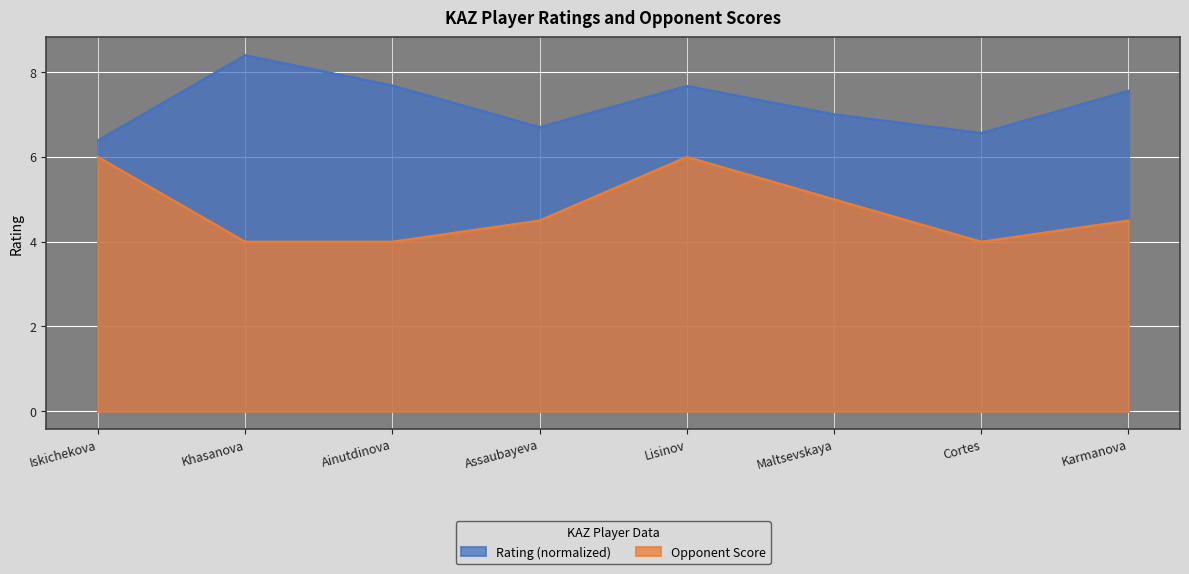

What is the minimum value shown in the chart?

4.0